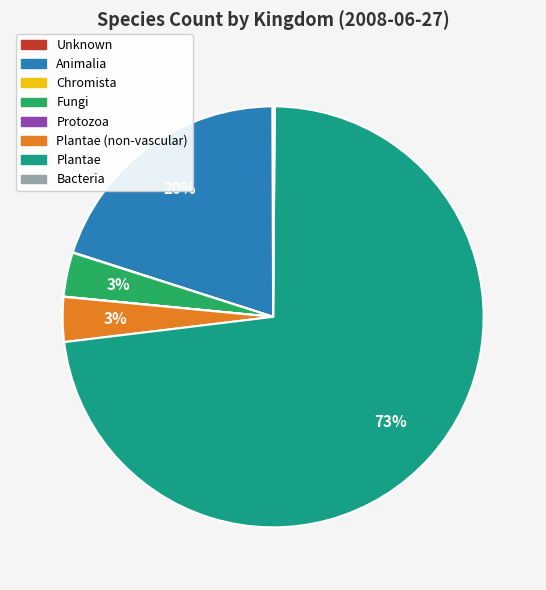

To the nearest percent, what portion does Plantae (non-vascular) represent?

3%